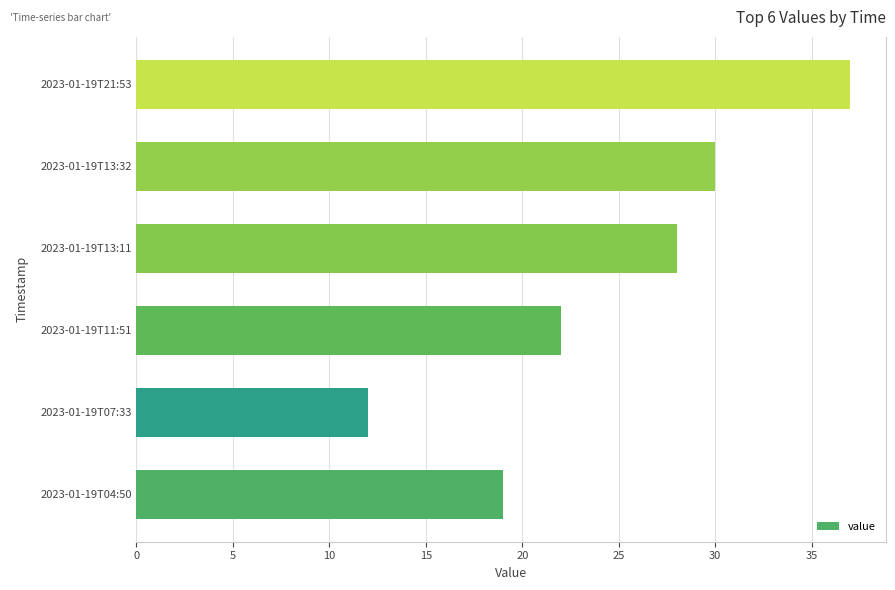

What is the average value?

25